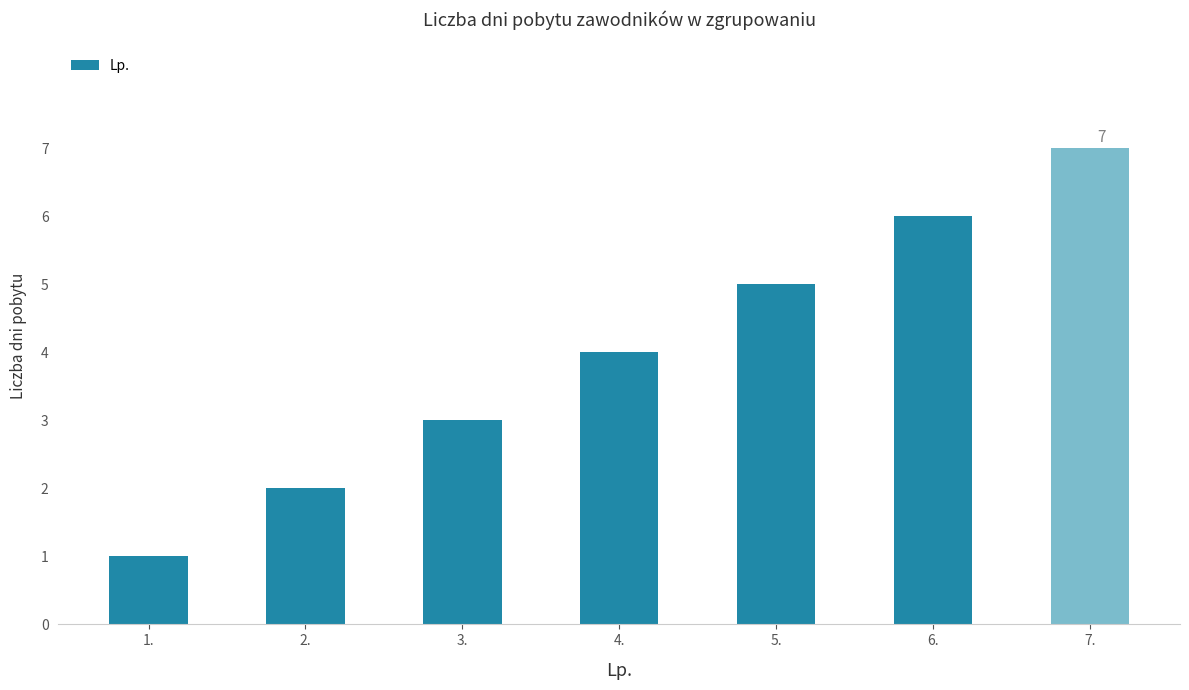

How many bars are there in total?

7